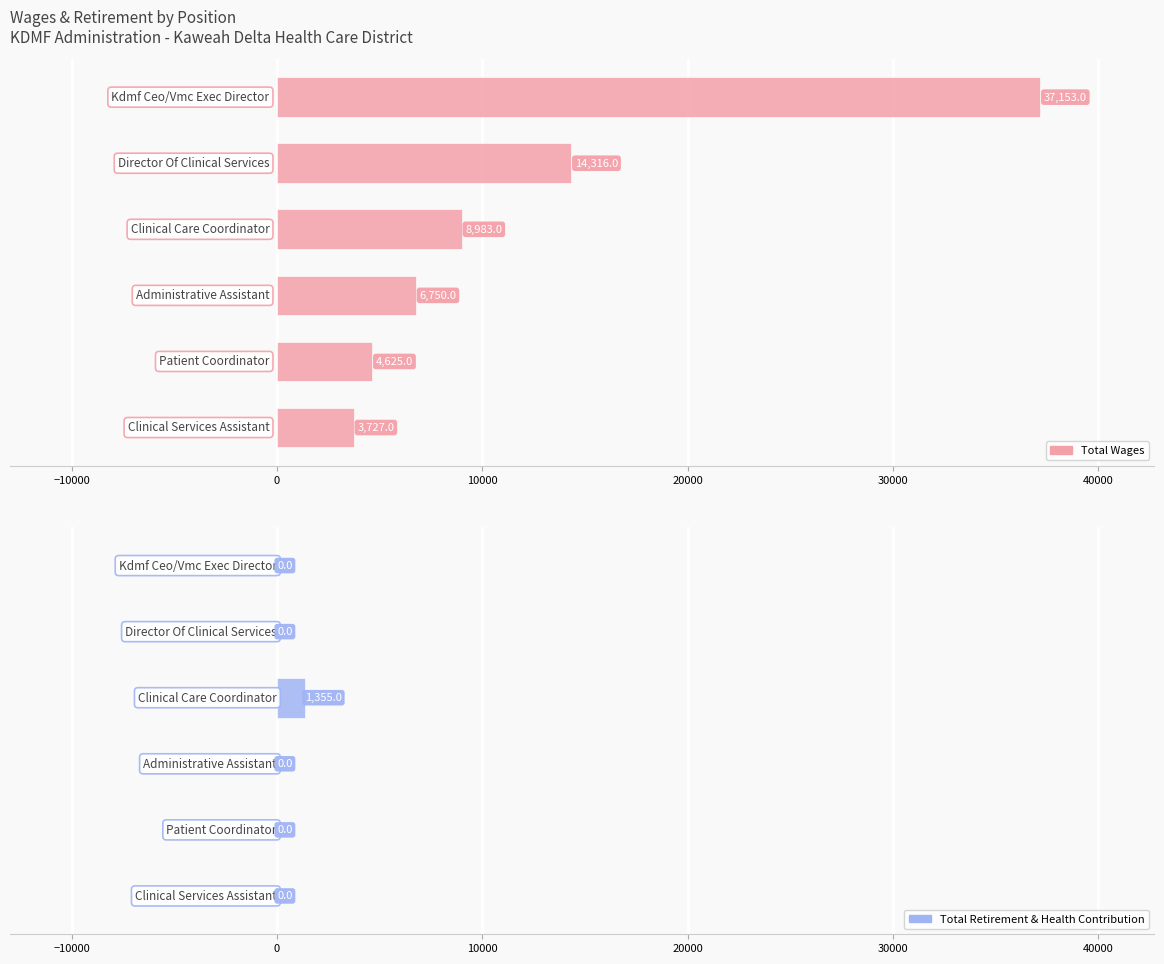

Which series has the largest total across all categories?

Total Wages